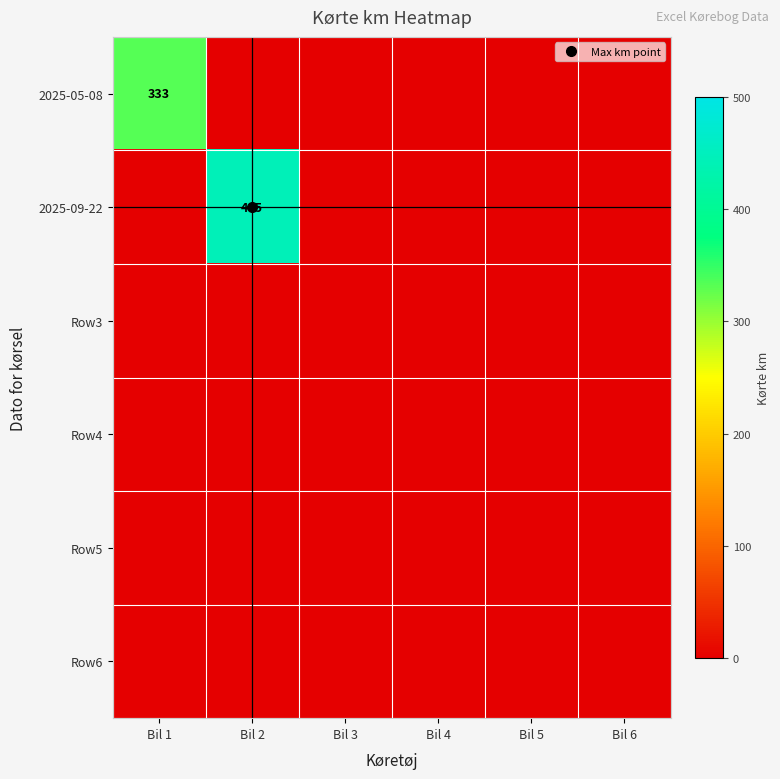

What is the difference between the highest and lowest values at Bil 1?

333